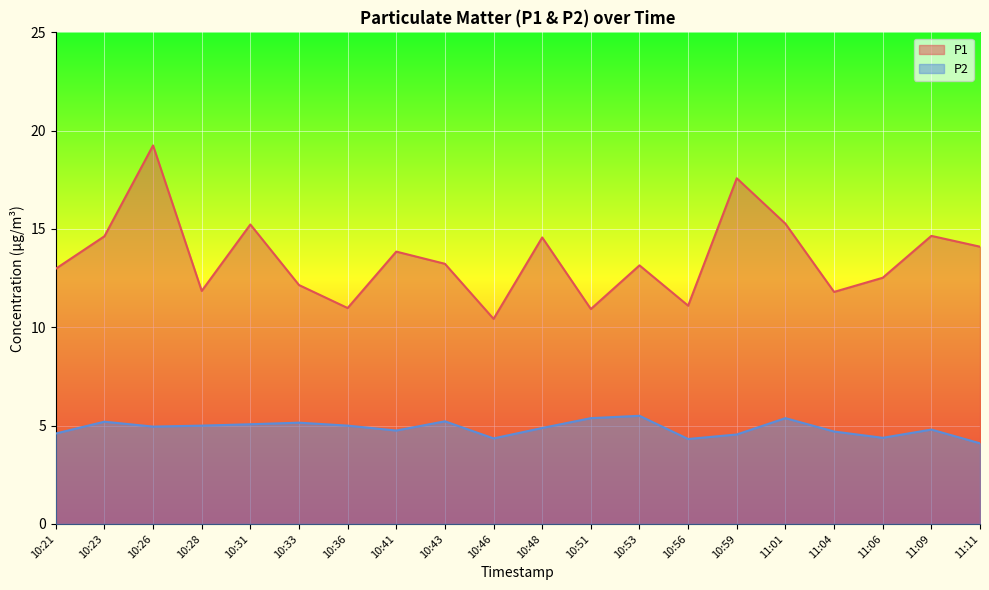

What is the sum of the P1 values at 11:04 and 10:56?

22.9